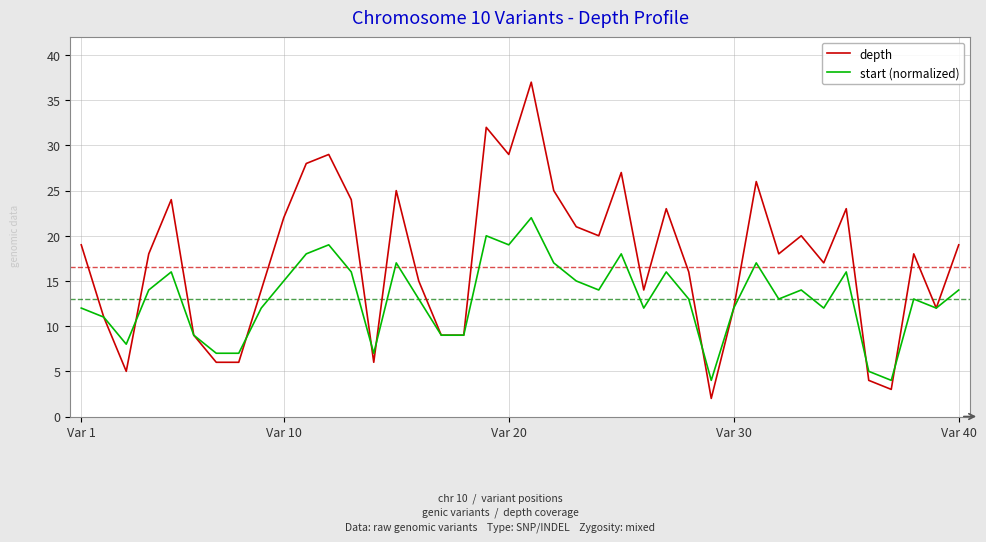

What is the greatest value displayed?

37